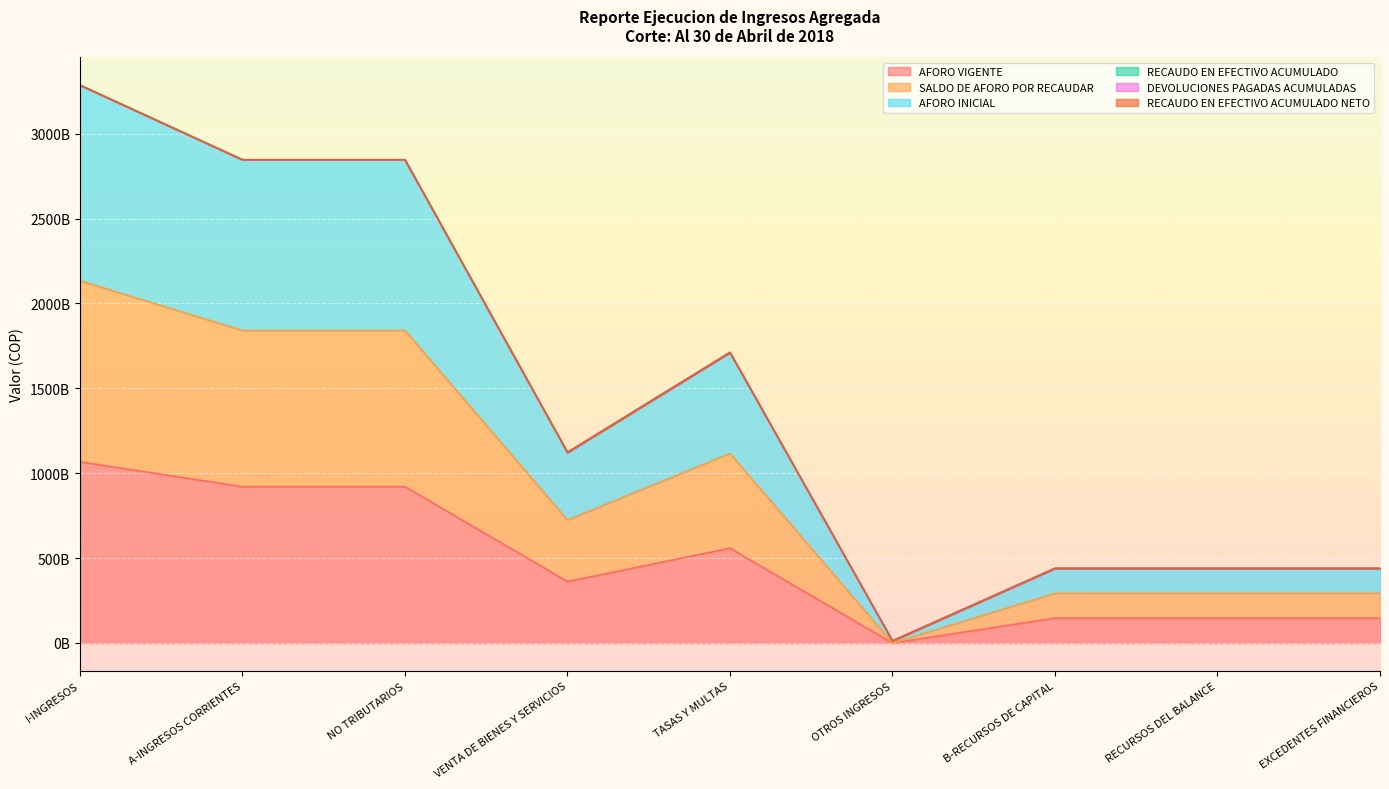

At which category is the sum across all series the highest?

I-INGRESOS